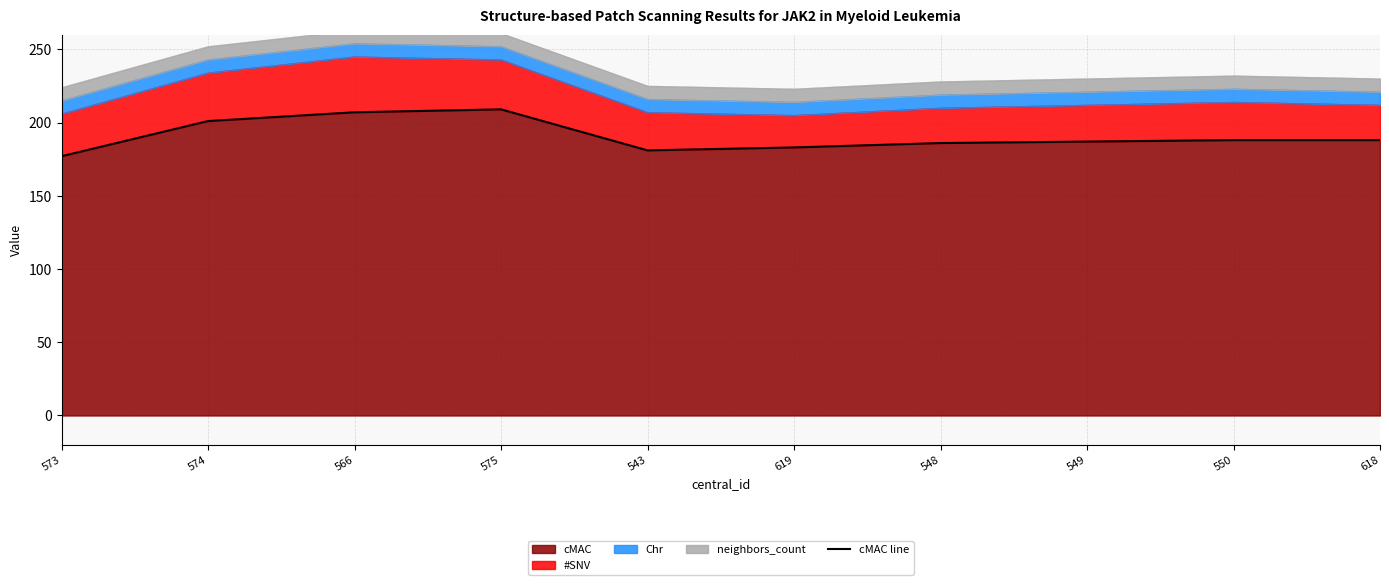

What is the sum of the values at 575 and 550?

397